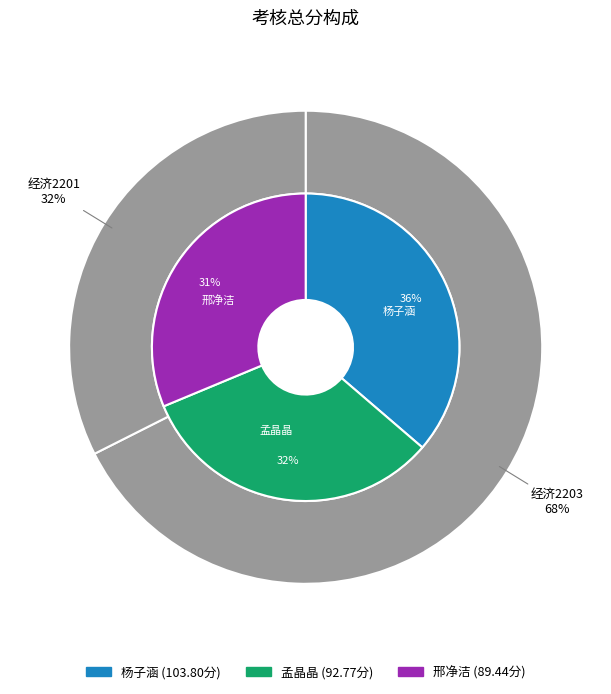

Is it true that 孟晶晶 is 32% of the pie?

True